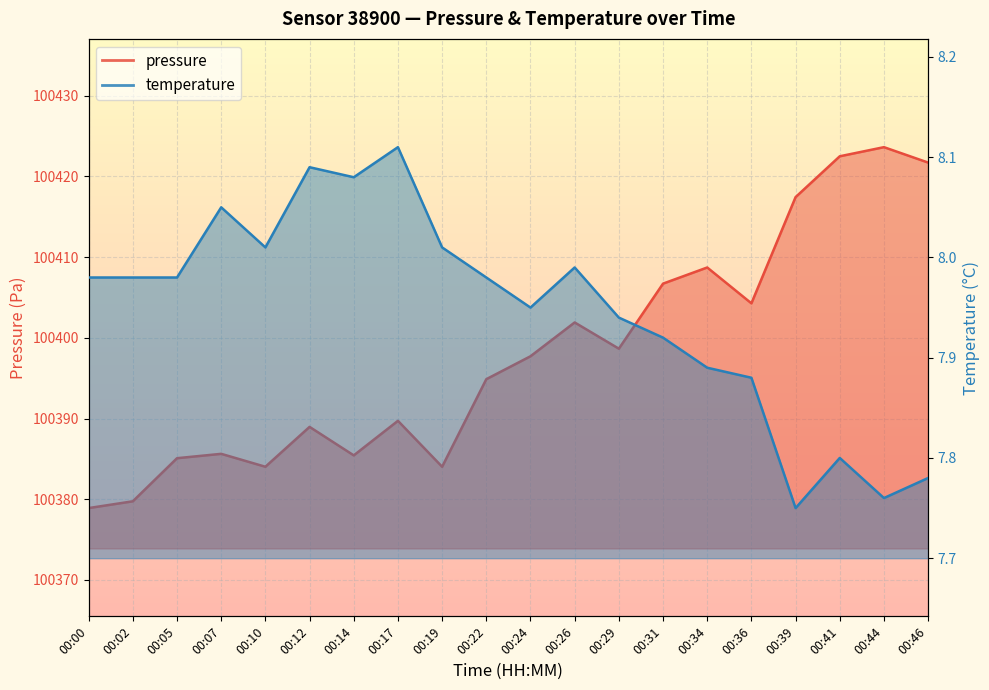

True or false: pressure and temperature cross at least once.

False